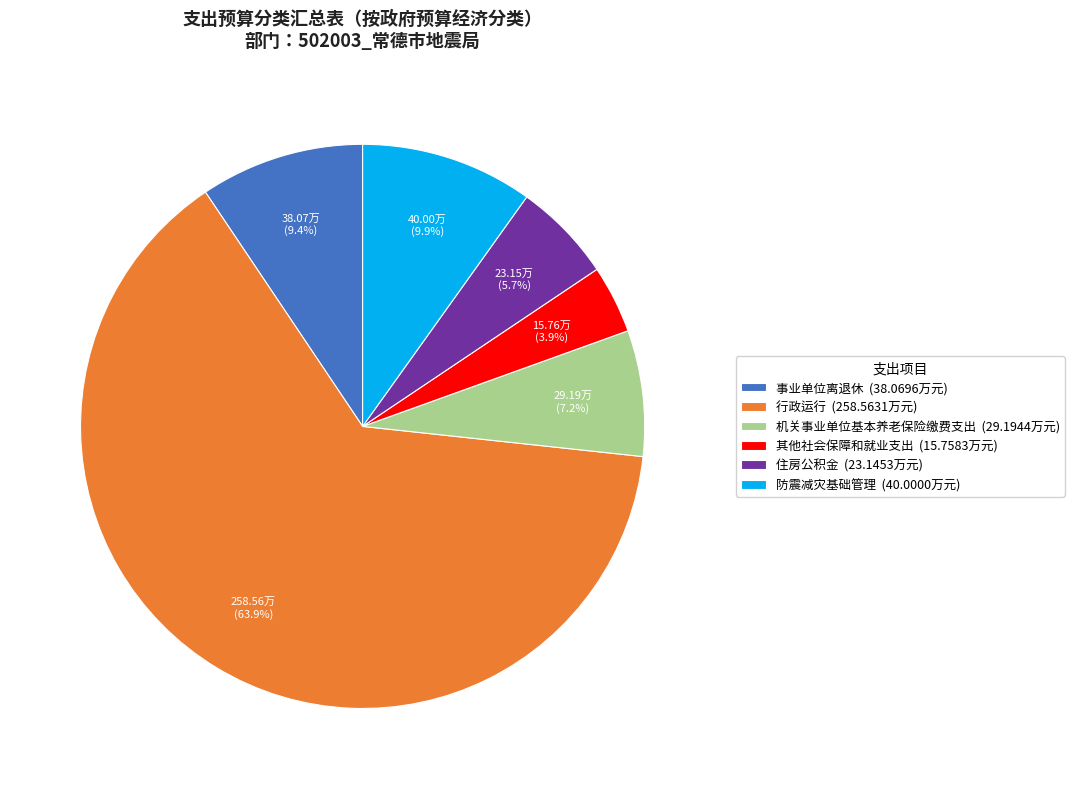

Which category has the biggest portion of the pie?

行政运行